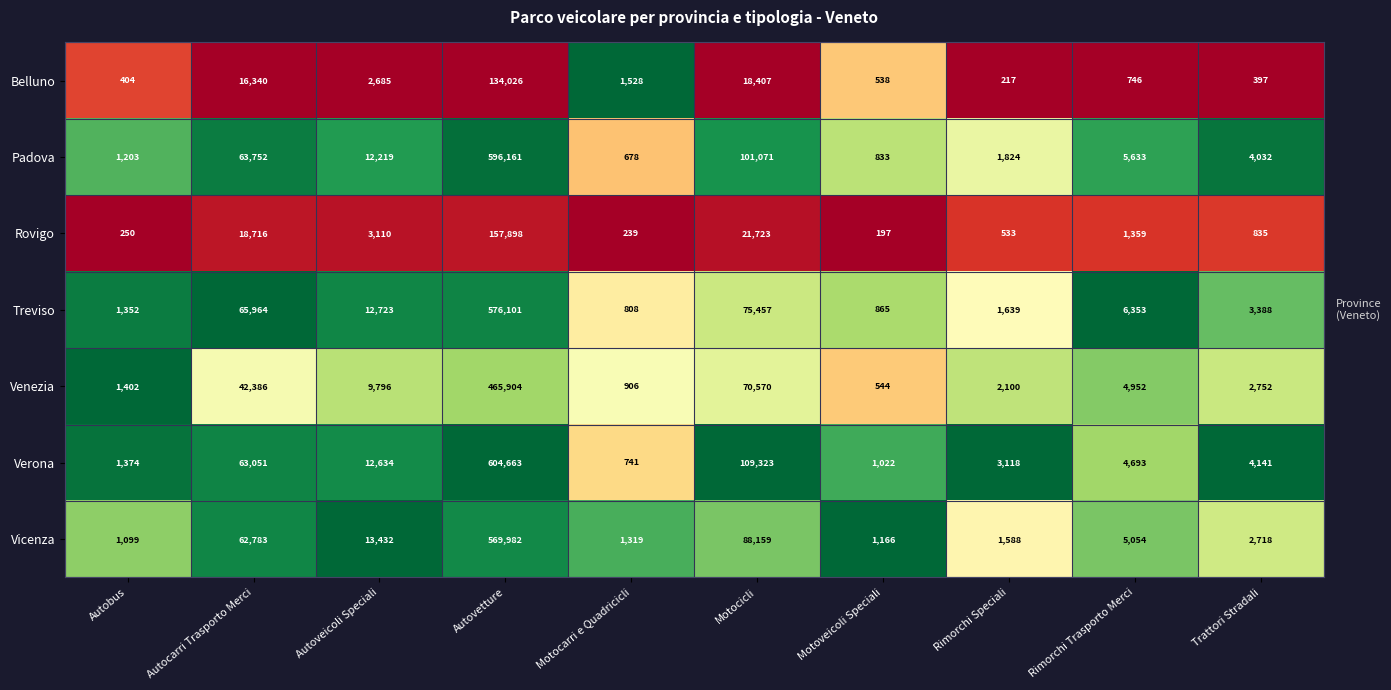

What is the sum of all Treviso values?

744650